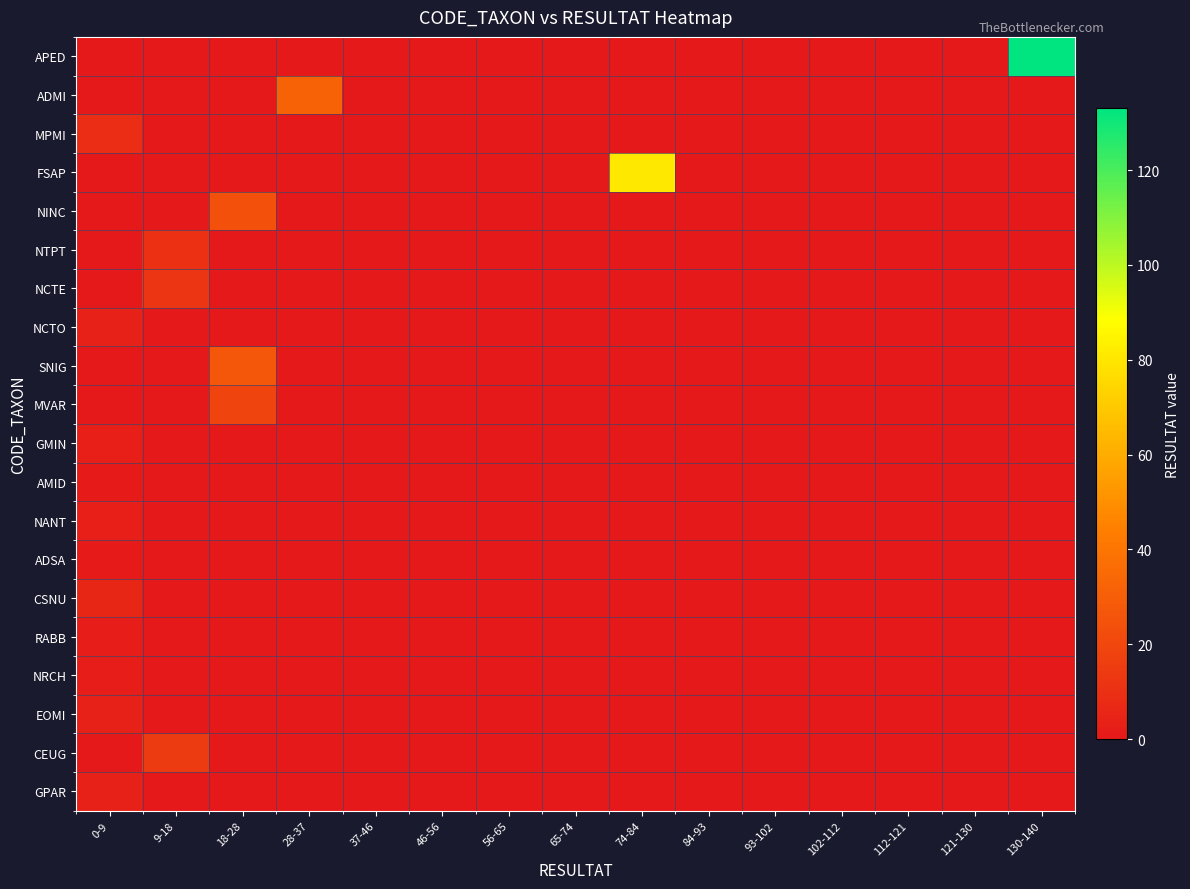

Which label corresponds to the largest value in the chart?

130-140